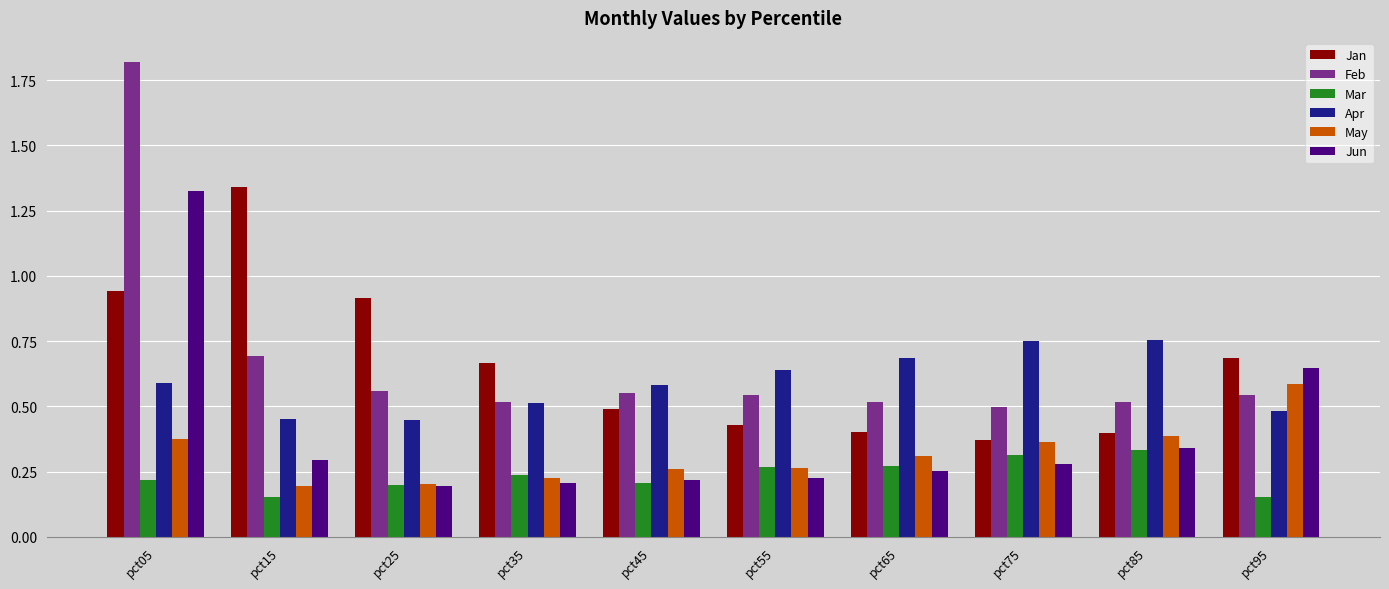

What are all the series names shown in the legend?

Jan, Feb, Mar, Apr, May, Jun